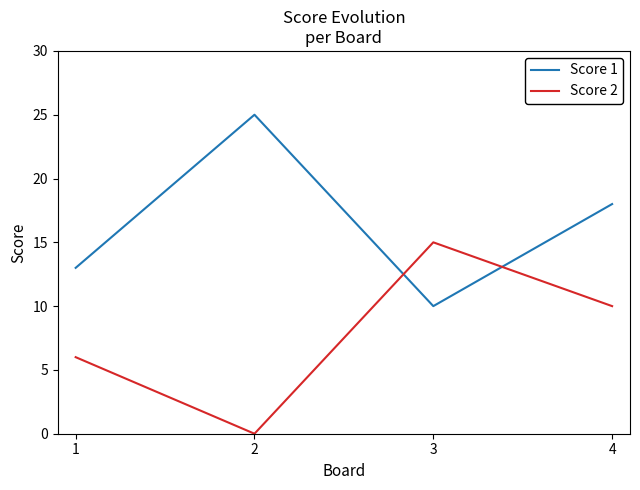

Which category has the highest value across all series?

2